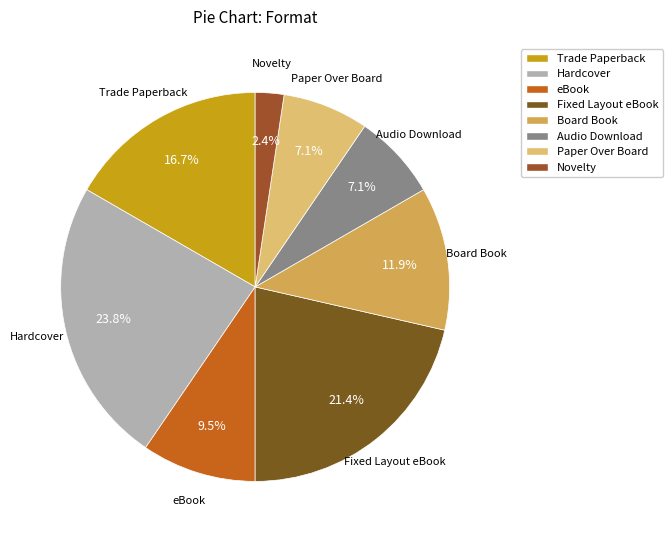

Is the sum of Fixed Layout eBook and eBook greater than half?

No